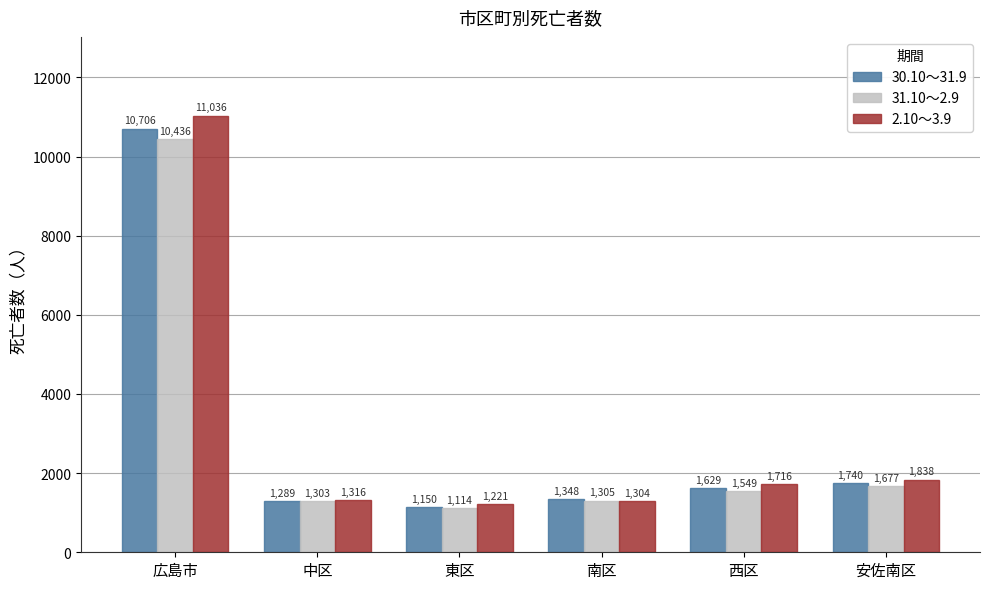

Reading right to left, extract all data points from this chart.

30.10～31.9: 安佐南区=1740	西区=1629	南区=1348	東区=1150	中区=1289	広島市=10706
31.10～2.9: 安佐南区=1677	西区=1549	南区=1305	東区=1114	中区=1303	広島市=10436
2.10～3.9: 安佐南区=1838	西区=1716	南区=1304	東区=1221	中区=1316	広島市=11036